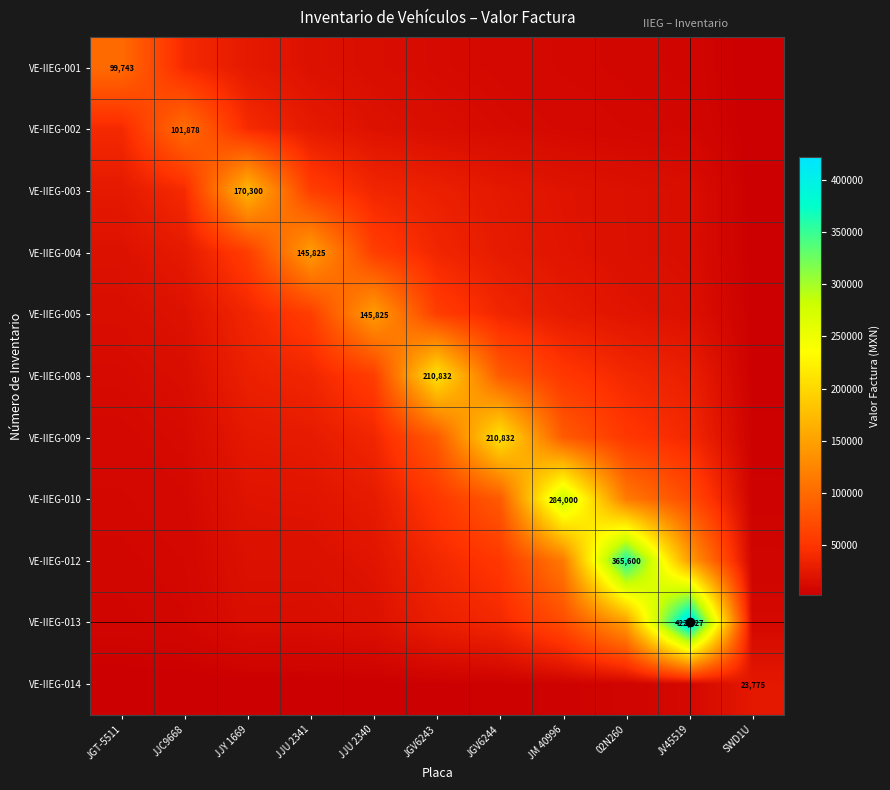

Which series has the widest spread of values?

VE-IIEG-013